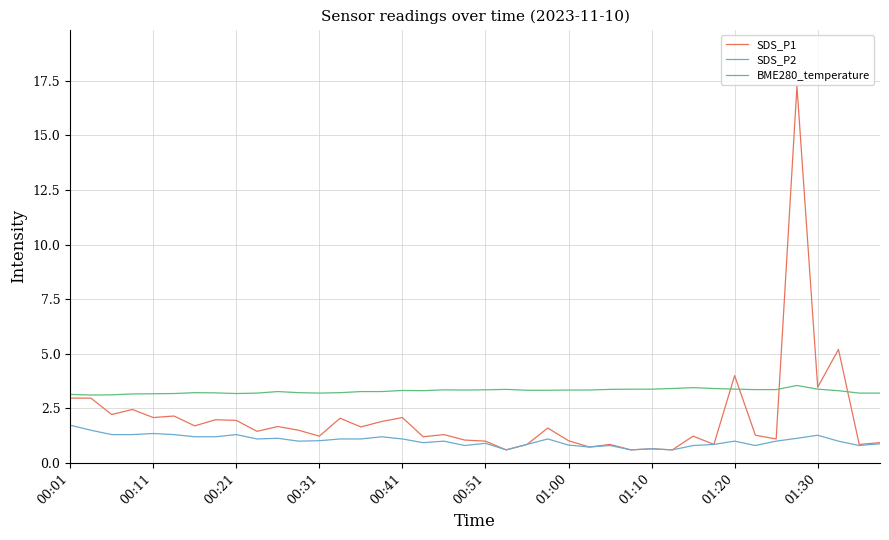

True or false: SDS_P2 and BME280_temperature intersect in this chart.

False